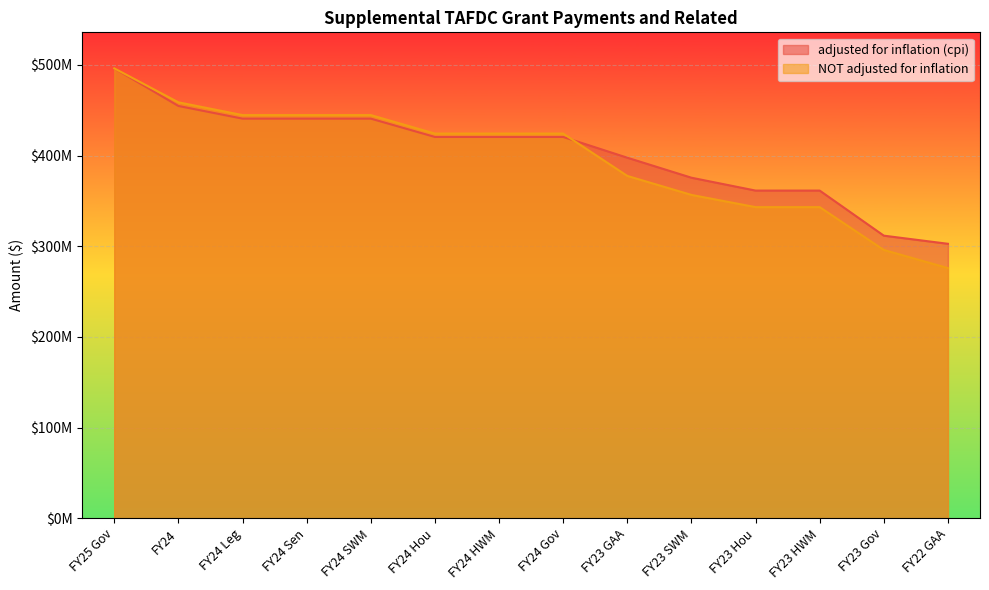

What is the sum of all NOT adjusted for inflation values?

5554108600